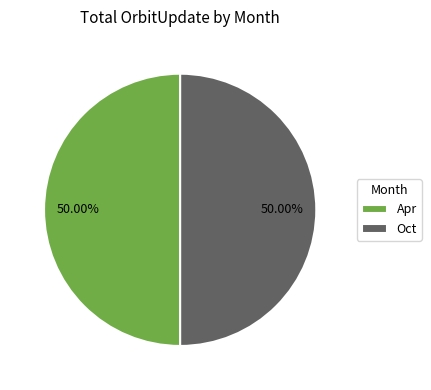

Count the number of slices in the pie.

2